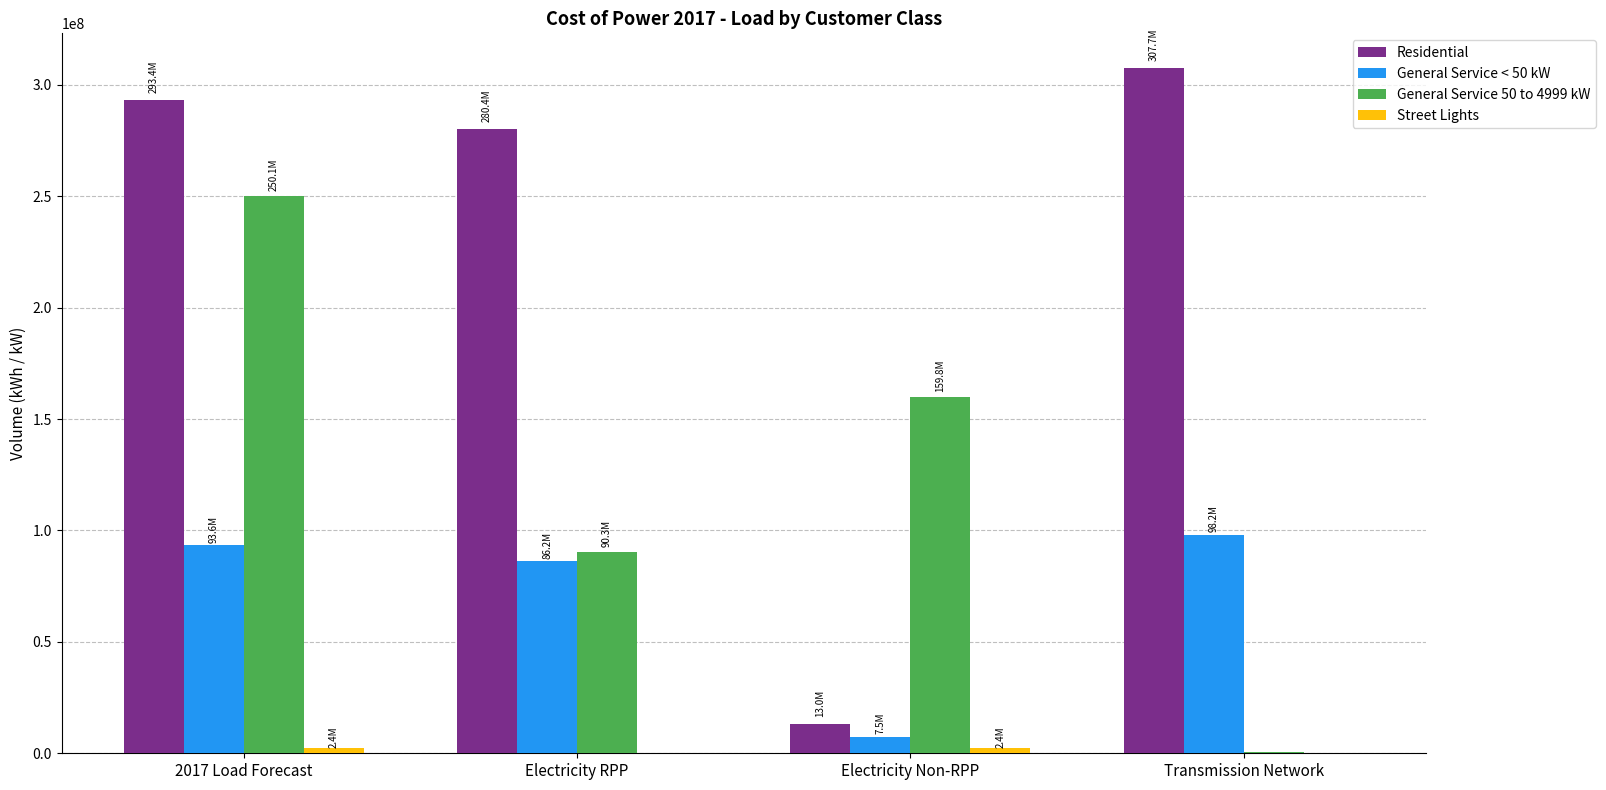

At which label does Residential reach its peak?

Transmission Network